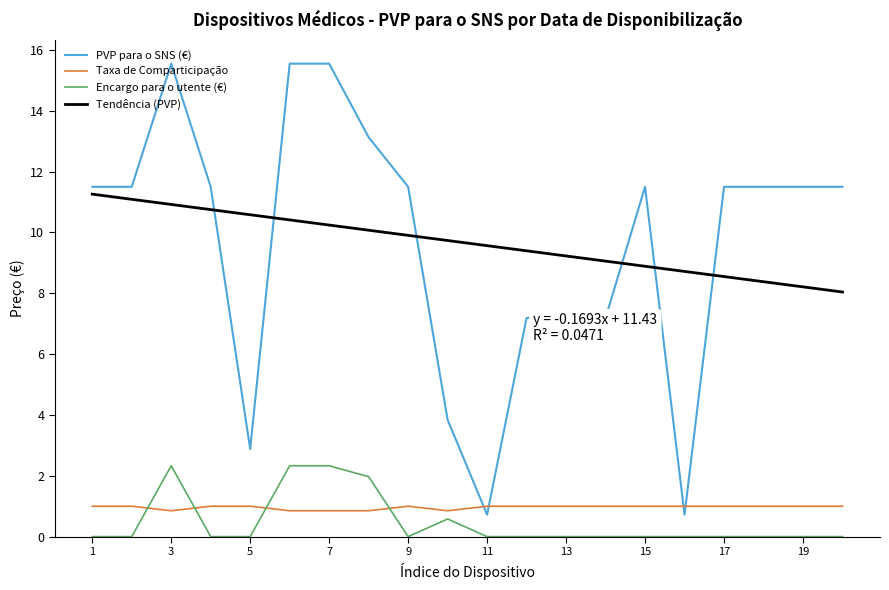

Rank the series by their maximum value, from highest to lowest.

PVP para o SNS (€), Tendência (PVP), Encargo para o utente (€), Taxa de Comparticipação